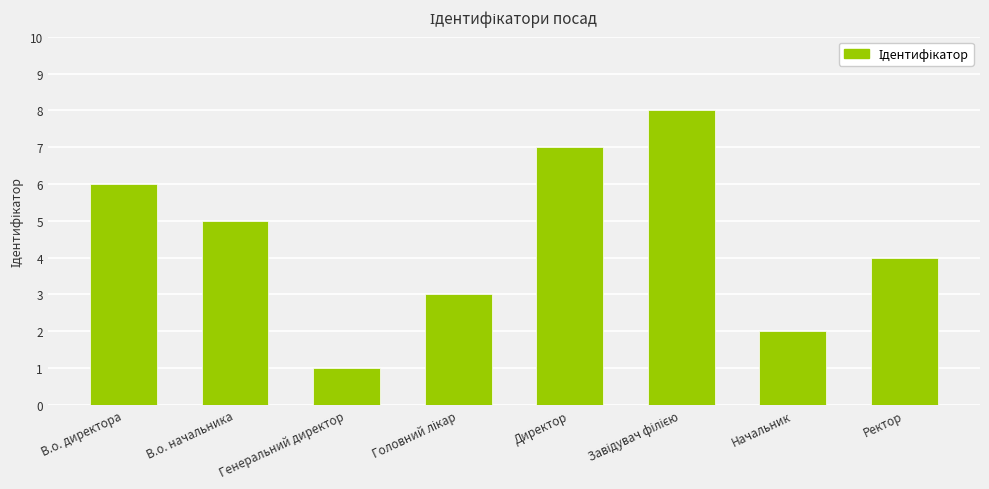

What is the difference between the values at Генеральний директор and В.о. директора?

5